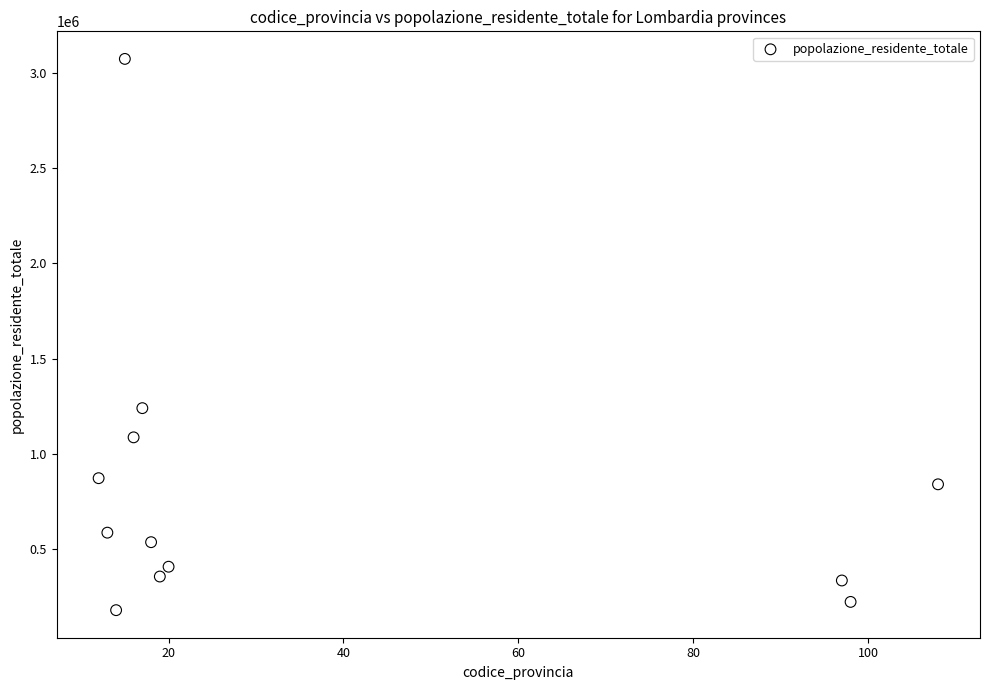

What is the average X value?

37